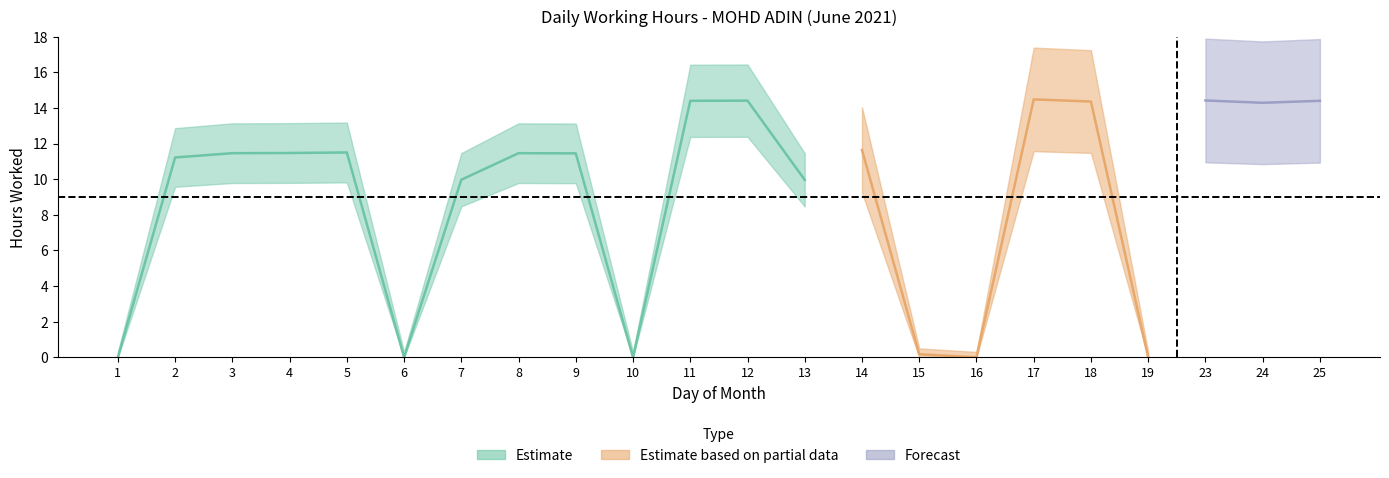

True or false: Low has a value of 10.0 at 13.

True